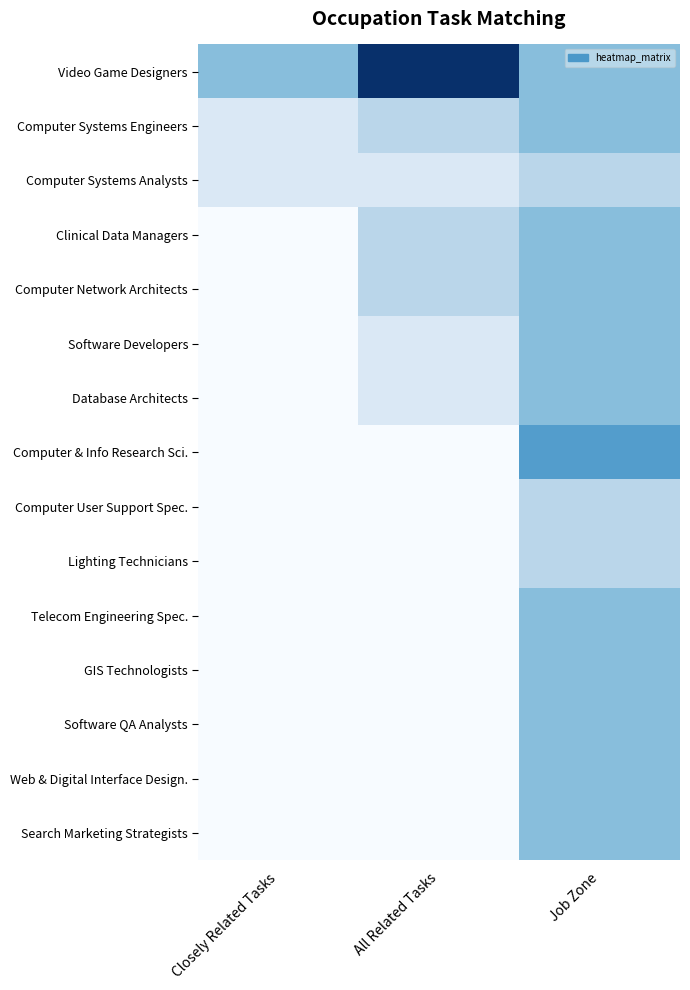

At which label is Telecom Engineering Spec. closest to 2?

Closely Related Tasks